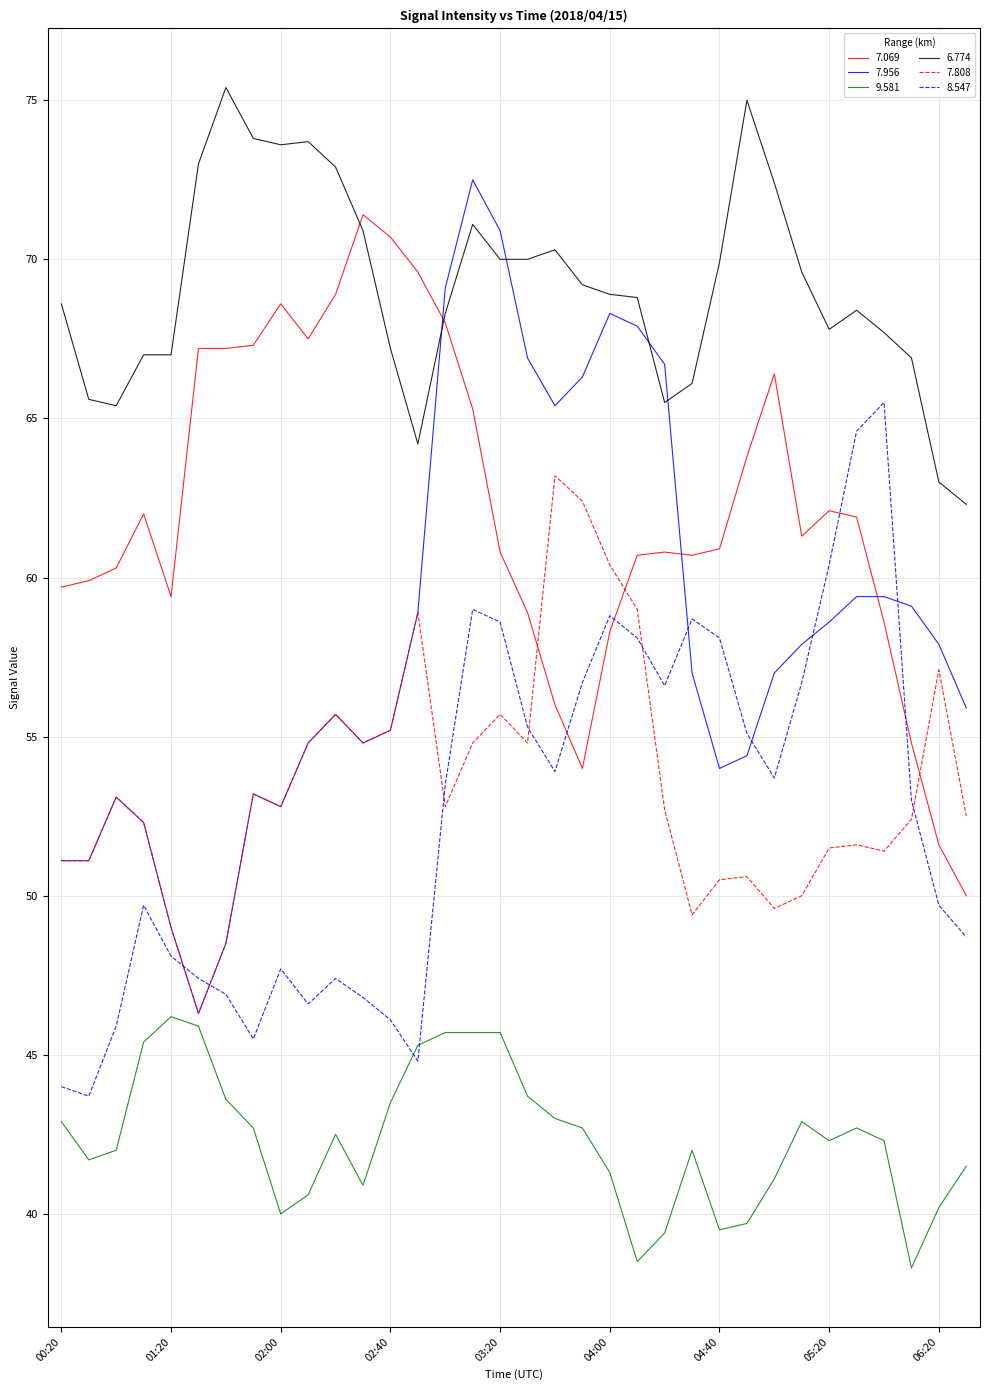

True or false: 7.956 and 6.774 intersect in this chart.

True